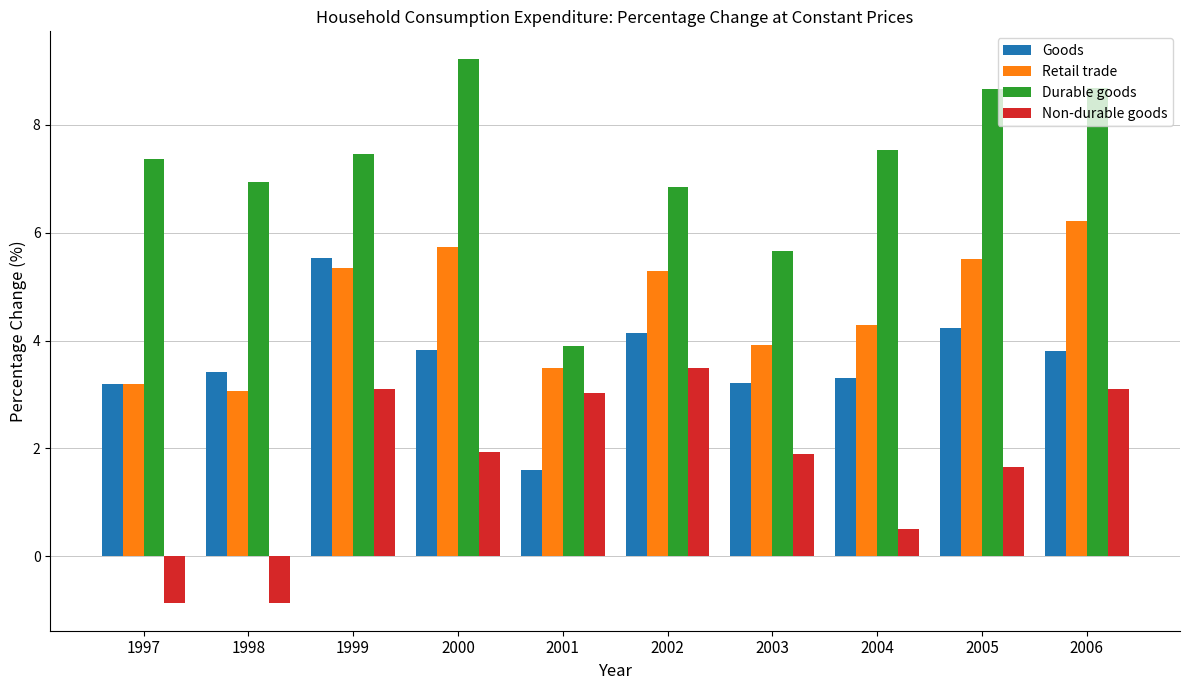

How many categories are shown in the chart?

10